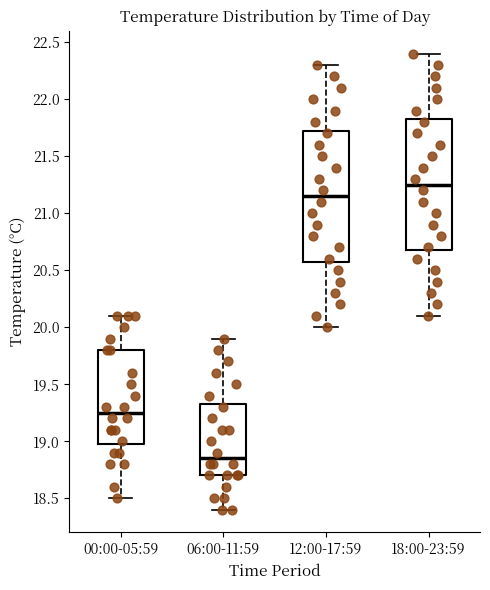

Reading left to right, transcribe this box plot: for each box, give where its median line is, the range the box spans, and where its two whiskers end, as read against the y-axis. The values are not printed on the chart, so give them approximately, as read against the axis.

00:00-05:59: median 19.25, box 19.00 to 19.80, whiskers 18.50 to 20.10
06:00-11:59: median 18.85, box 18.70 to 19.35, whiskers 18.40 to 19.90
12:00-17:59: median 21.15, box 20.60 to 21.75, whiskers 20.00 to 22.30
18:00-23:59: median 21.25, box 20.70 to 21.85, whiskers 20.10 to 22.40